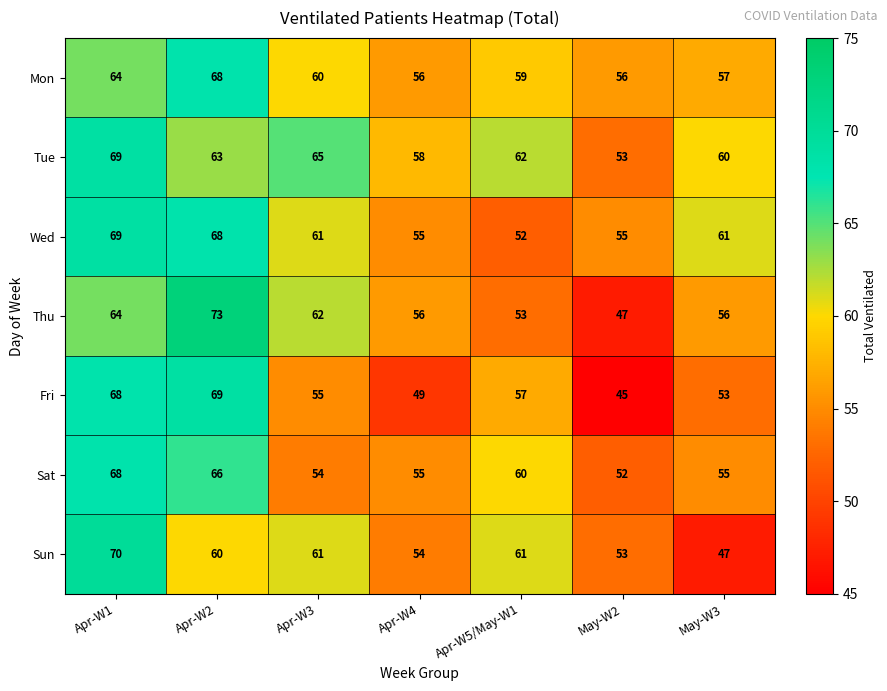

True or false: Tue has a value of 58 at Apr-W4.

True